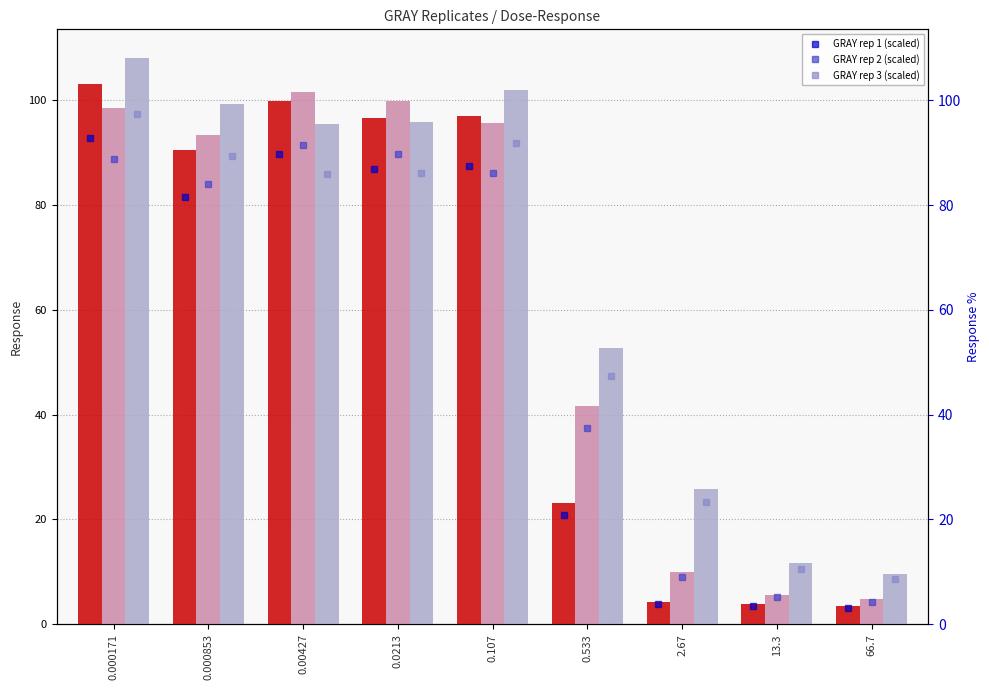

Where is GRAY rep 1 (scaled) nearest to the value 47?

0.533